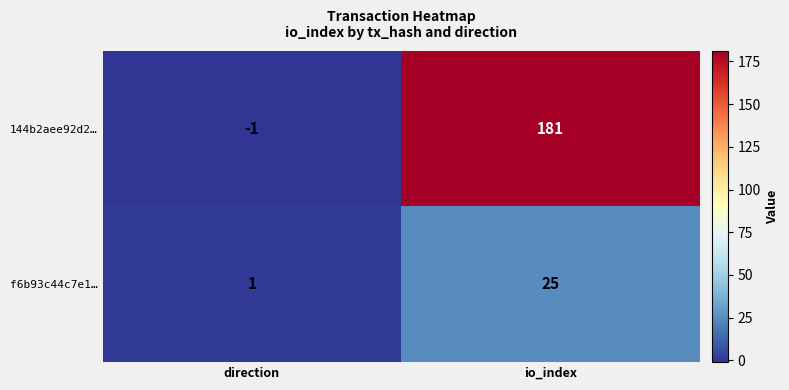

Reading right to left, extract all data points from this chart.

144b2aee92d2…: 181	-1
f6b93c44c7e1…: 25	1